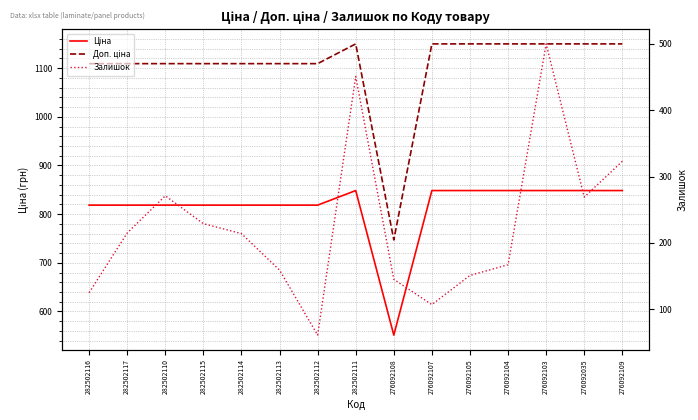

Between 282502110 and 282502114, which is larger?

282502110